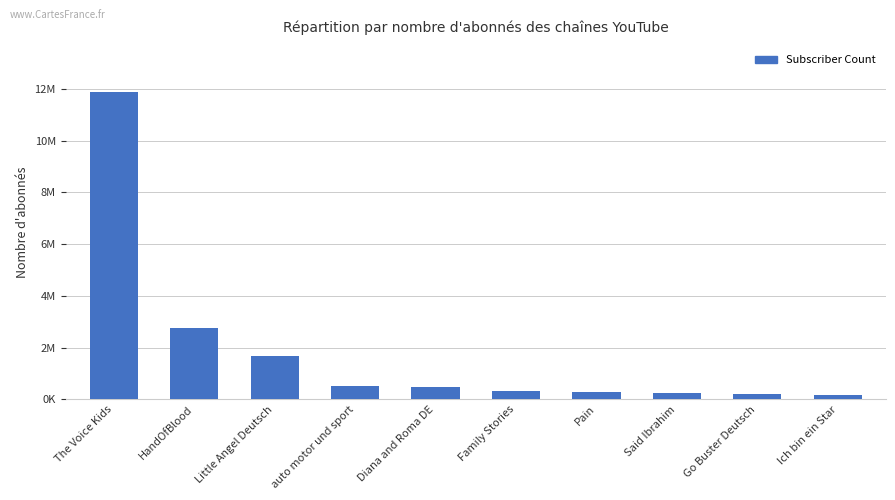

What is the sum of the values at Said Ibrahim and Ich bin ein Star?

430000